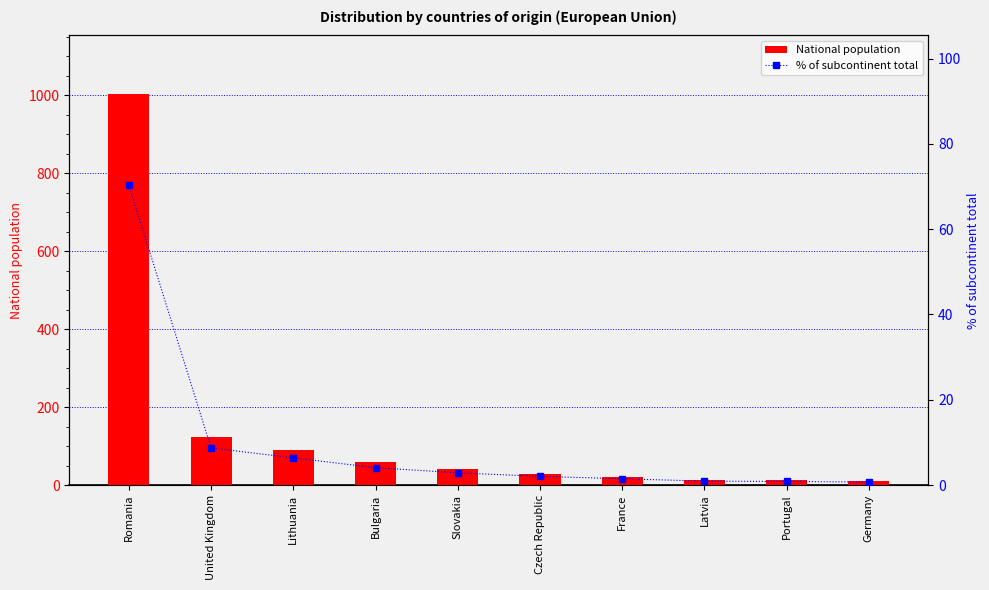

The value of National population at Czech Republic is 29. True or false?

True